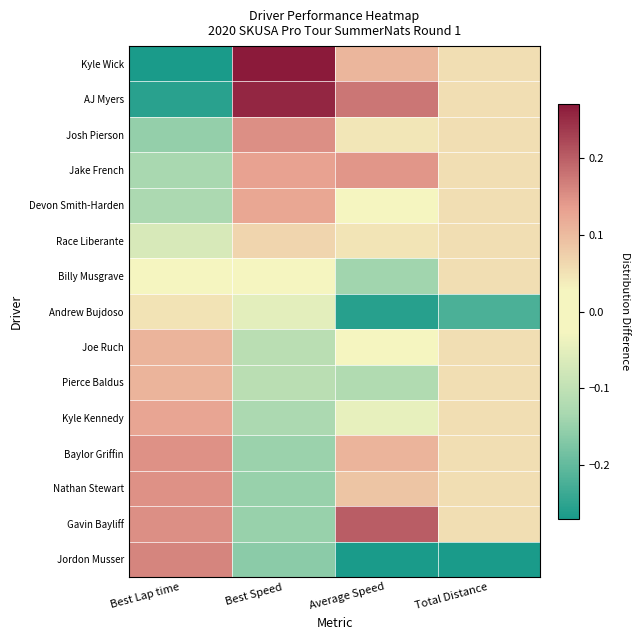

List the series in order of their peak value, highest first.

Kyle Wick, AJ Myers, Gavin Bayliff, Jordon Musser, Josh Pierson, Nathan Stewart, Baylor Griffin, Jake French, Kyle Kennedy, Devon Smith-Harden, Pierce Baldus, Joe Ruch, Race Liberante, Billy Musgrave, Andrew Bujdoso